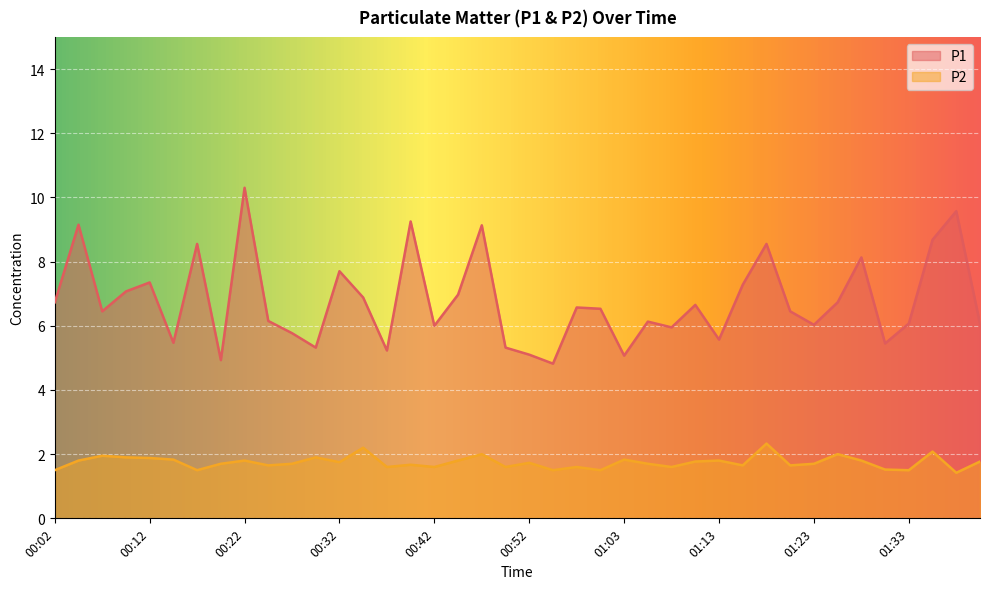

How many interior local peaks does the P2 series have?

13